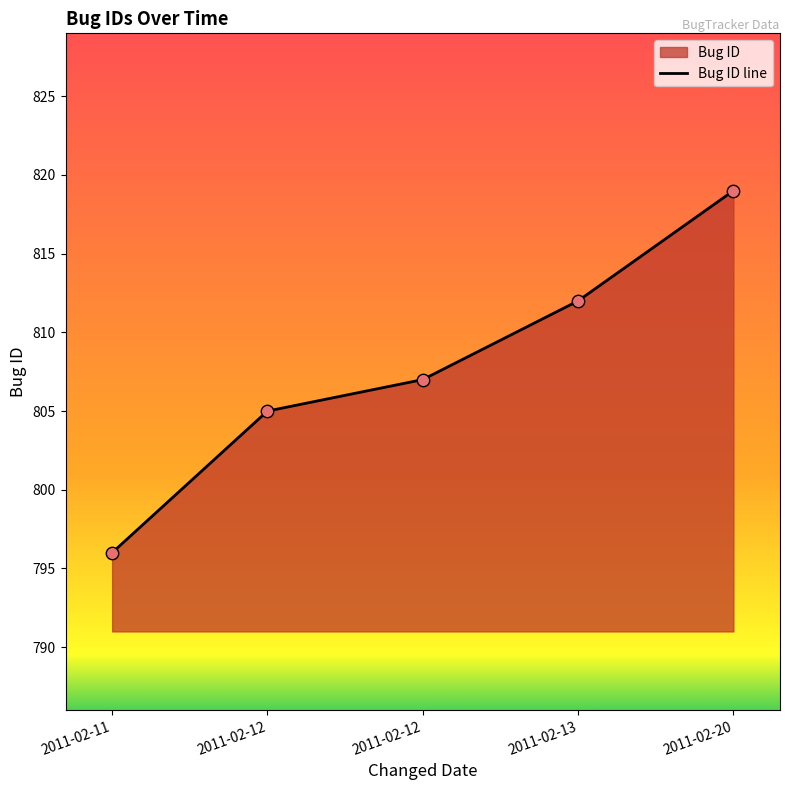

Between 2011-02-12 and 2011-02-13, which is larger?

2011-02-13